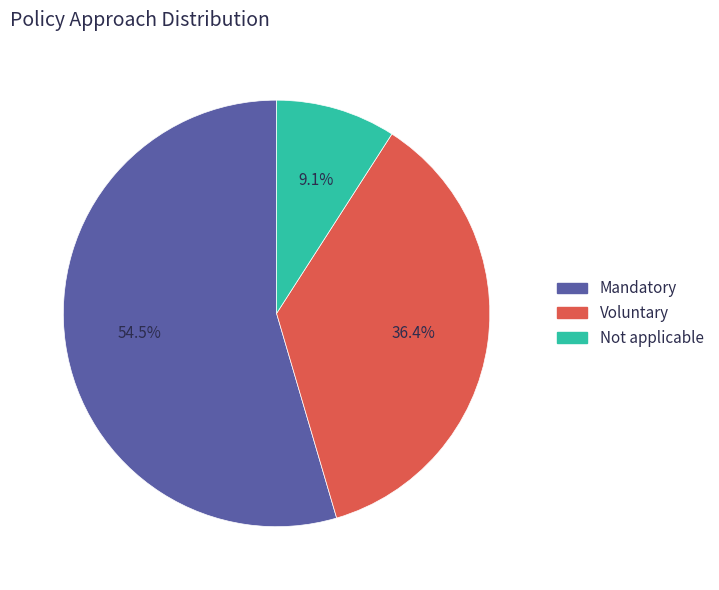

To the nearest percent, what is the difference between the largest and smallest slice percentages?

45%